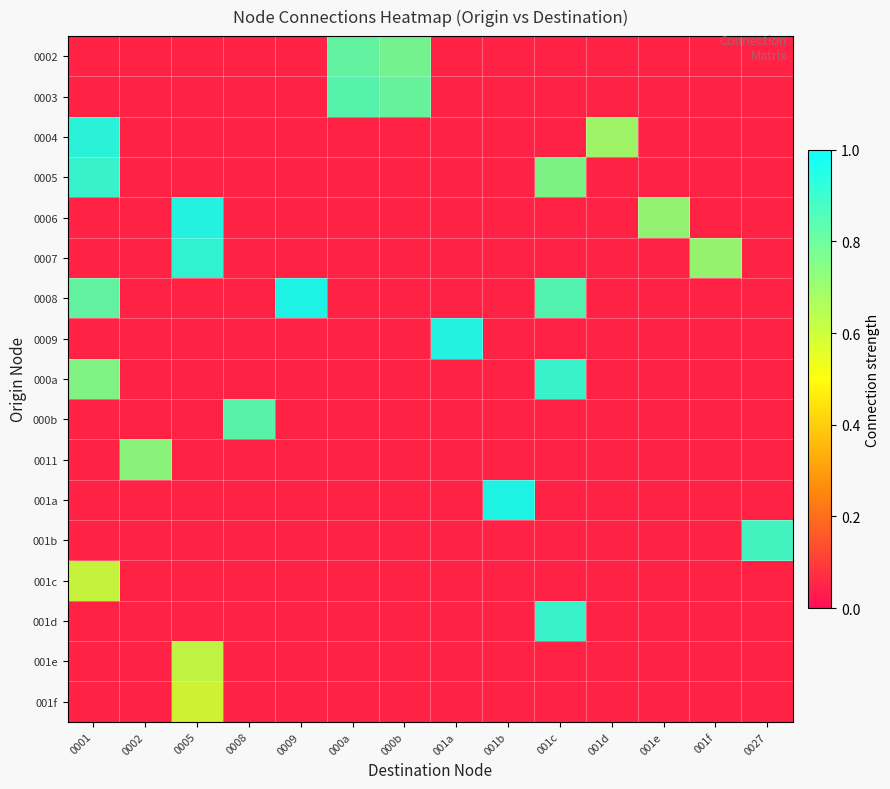

List the labels in order of 001c value, largest first.

0001, 0002, 0005, 0008, 0009, 000a, 000b, 001a, 001b, 001c, 001d, 001e, 001f, 0027